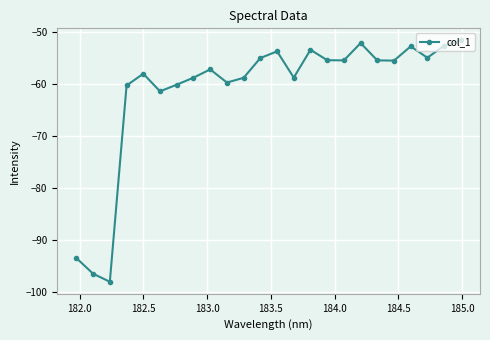

What is the smallest value displayed?

-98.0